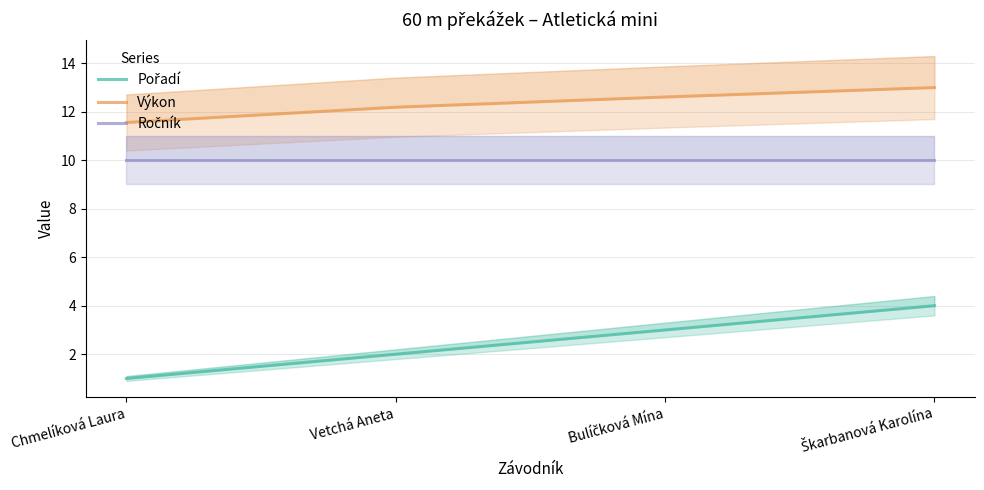

What are all the series names shown in the legend?

Pořadí, Výkon, Ročník